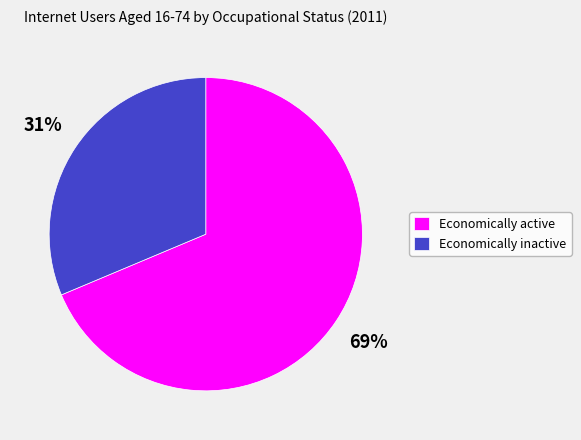

Which slice is the largest?

Economically active